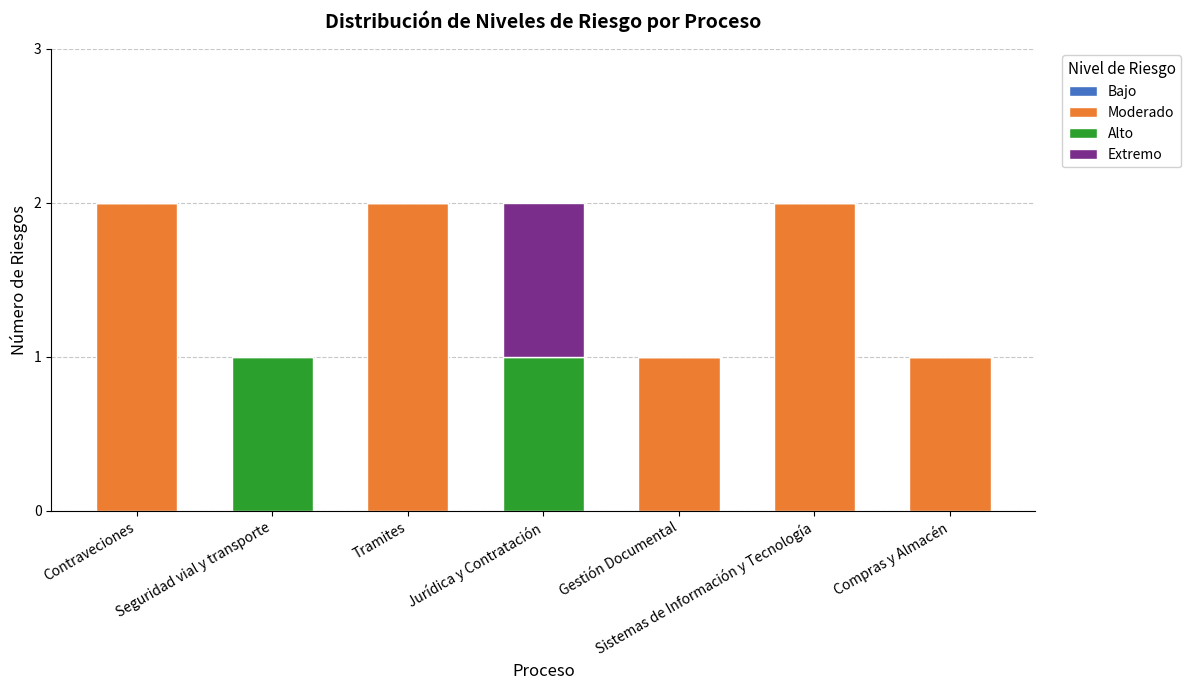

True or false: Moderado has a value of 0 at Jurídica y Contratación.

True